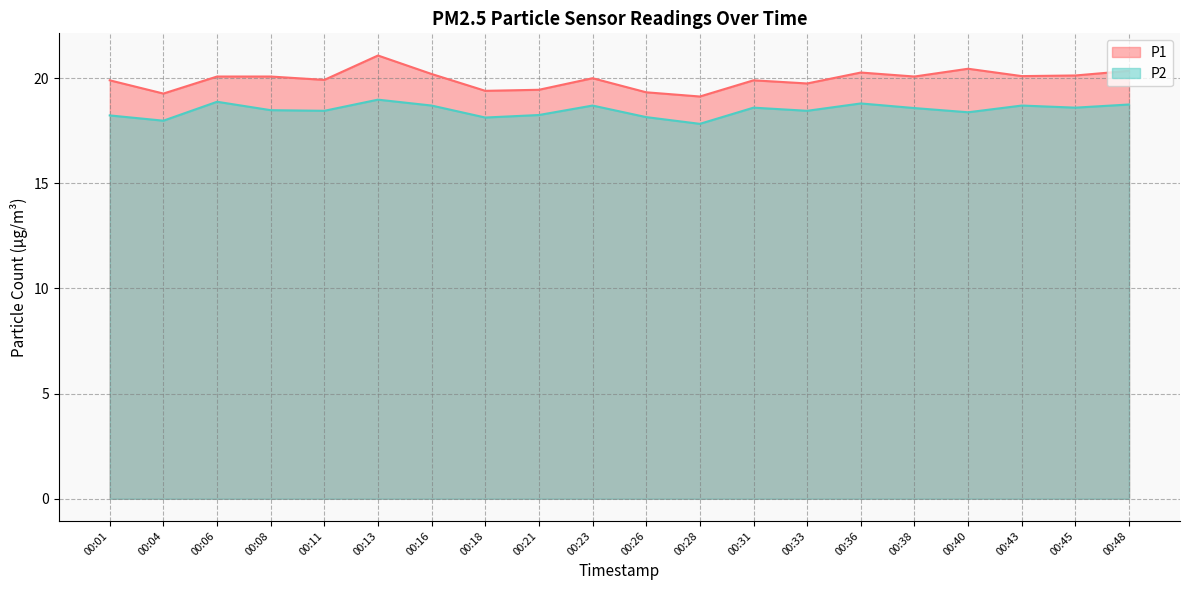

Rank the categories by P2 value from lowest to highest.

00:28, 00:04, 00:18, 00:26, 00:01, 00:21, 00:40, 00:11, 00:33, 00:08, 00:38, 00:31, 00:45, 00:16, 00:23, 00:43, 00:48, 00:36, 00:06, 00:13